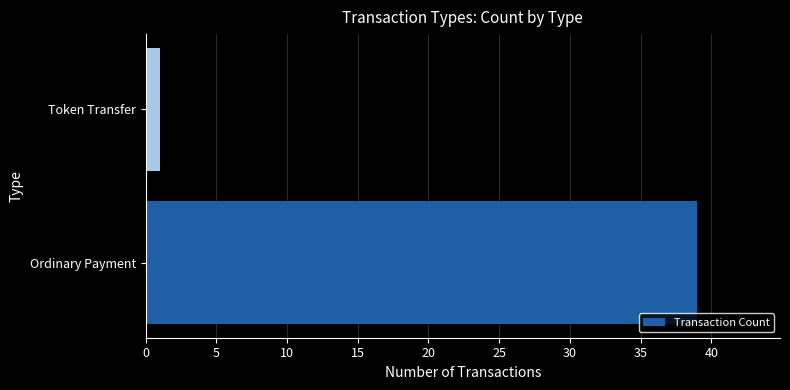

List the labels in order of value, largest first.

Ordinary Payment, Token Transfer